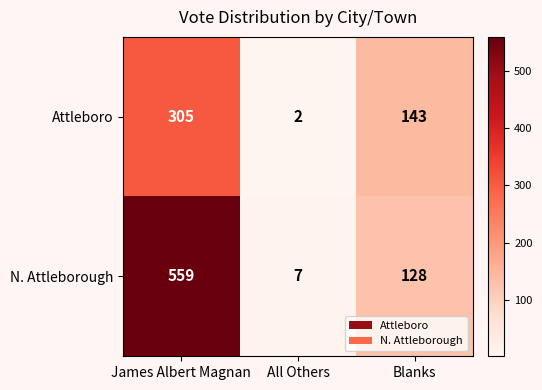

Where is Attleboro nearest to the value 153?

Blanks